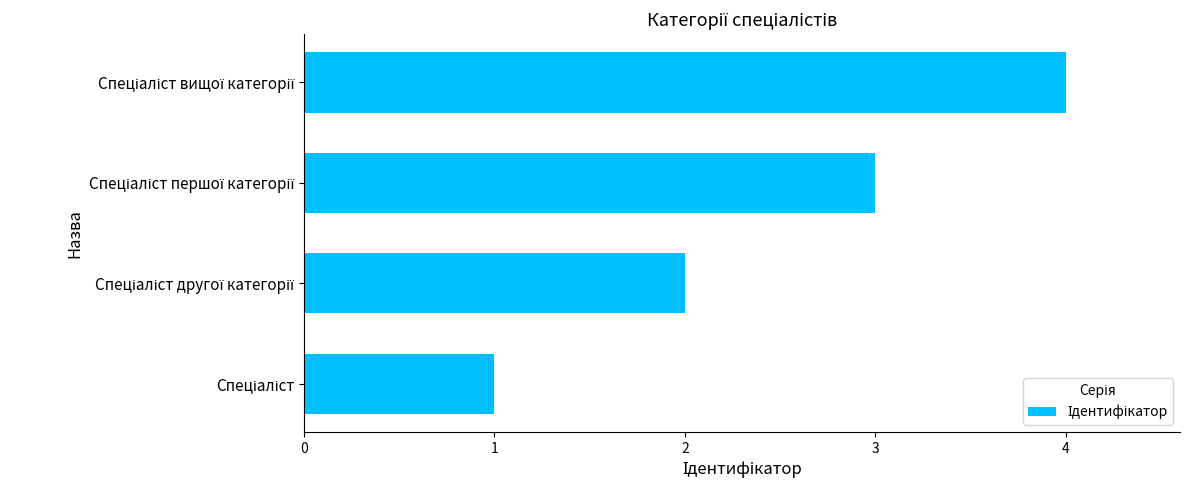

Count the values in the range 2 to 4.

3